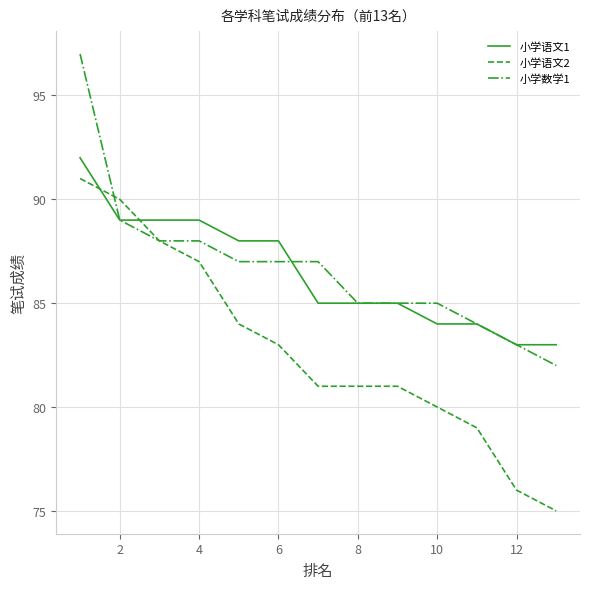

Count the number of categories in the chart.

13